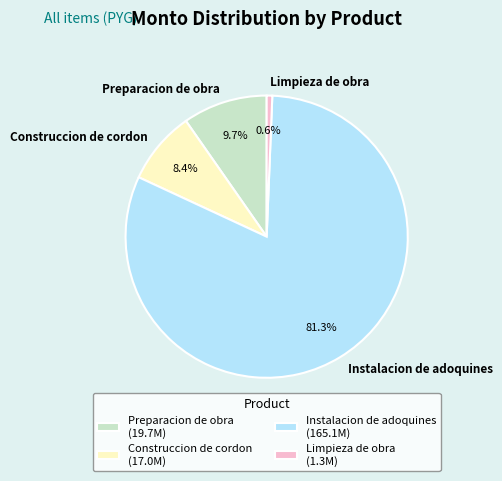

What is the total percentage of Instalacion de adoquines and Construccion de cordon?

89.7%